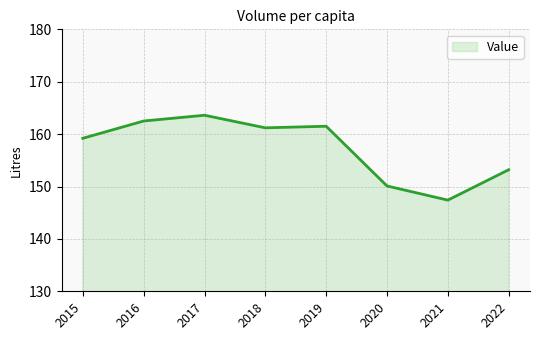

What is the smallest value displayed?

147.4